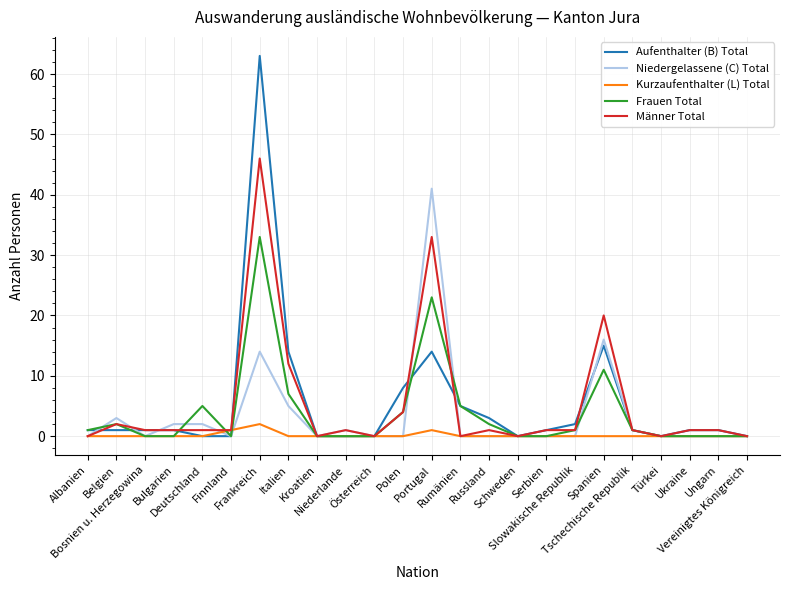

Reading left to right, list all the values displayed in this chart.

Aufenthalter (B) Total: Albanien=1	Belgien=1	Bosnien u. Herzegowina=1	Bulgarien=1	Deutschland=0	Finnland=0	Frankreich=63	Italien=14	Kroatien=0	Niederlande=0	Österreich=0	Polen=8	Portugal=14	Rumänien=5	Russland=3	Schweden=0	Serbien=1	Slowakische Republik=2	Spanien=15	Tschechische Republik=1	Türkei=0	Ukraine=1	Ungarn=1	Vereinigtes Königreich=0
Niedergelassene (C) Total: Albanien=0	Belgien=3	Bosnien u. Herzegowina=0	Bulgarien=2	Deutschland=2	Finnland=0	Frankreich=14	Italien=5	Kroatien=0	Niederlande=1	Österreich=0	Polen=0	Portugal=41	Rumänien=0	Russland=0	Schweden=0	Serbien=0	Slowakische Republik=0	Spanien=16	Tschechische Republik=1	Türkei=0	Ukraine=0	Ungarn=0	Vereinigtes Königreich=0
Kurzaufenthalter (L) Total: Albanien=0	Belgien=0	Bosnien u. Herzegowina=0	Bulgarien=0	Deutschland=0	Finnland=1	Frankreich=2	Italien=0	Kroatien=0	Niederlande=0	Österreich=0	Polen=0	Portugal=1	Rumänien=0	Russland=0	Schweden=0	Serbien=0	Slowakische Republik=0	Spanien=0	Tschechische Republik=0	Türkei=0	Ukraine=0	Ungarn=0	Vereinigtes Königreich=0
Frauen Total: Albanien=1	Belgien=2	Bosnien u. Herzegowina=0	Bulgarien=0	Deutschland=5	Finnland=0	Frankreich=33	Italien=7	Kroatien=0	Niederlande=0	Österreich=0	Polen=4	Portugal=23	Rumänien=5	Russland=2	Schweden=0	Serbien=0	Slowakische Republik=1	Spanien=11	Tschechische Republik=1	Türkei=0	Ukraine=0	Ungarn=0	Vereinigtes Königreich=0
Männer Total: Albanien=0	Belgien=2	Bosnien u. Herzegowina=1	Bulgarien=1	Deutschland=1	Finnland=1	Frankreich=46	Italien=12	Kroatien=0	Niederlande=1	Österreich=0	Polen=4	Portugal=33	Rumänien=0	Russland=1	Schweden=0	Serbien=1	Slowakische Republik=1	Spanien=20	Tschechische Republik=1	Türkei=0	Ukraine=1	Ungarn=1	Vereinigtes Königreich=0